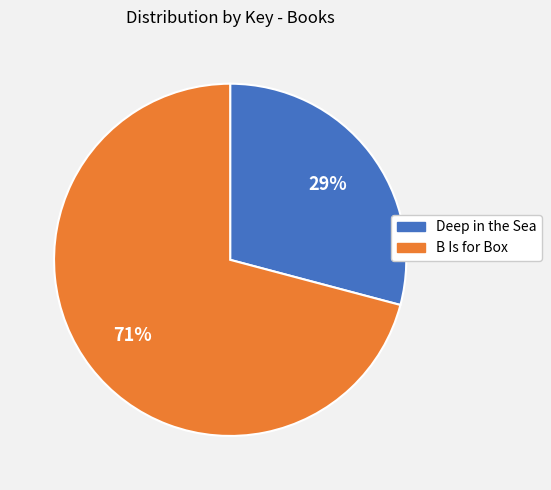

To the nearest percent, what is the combined percentage of Deep in the Sea and B Is for Box?

100%